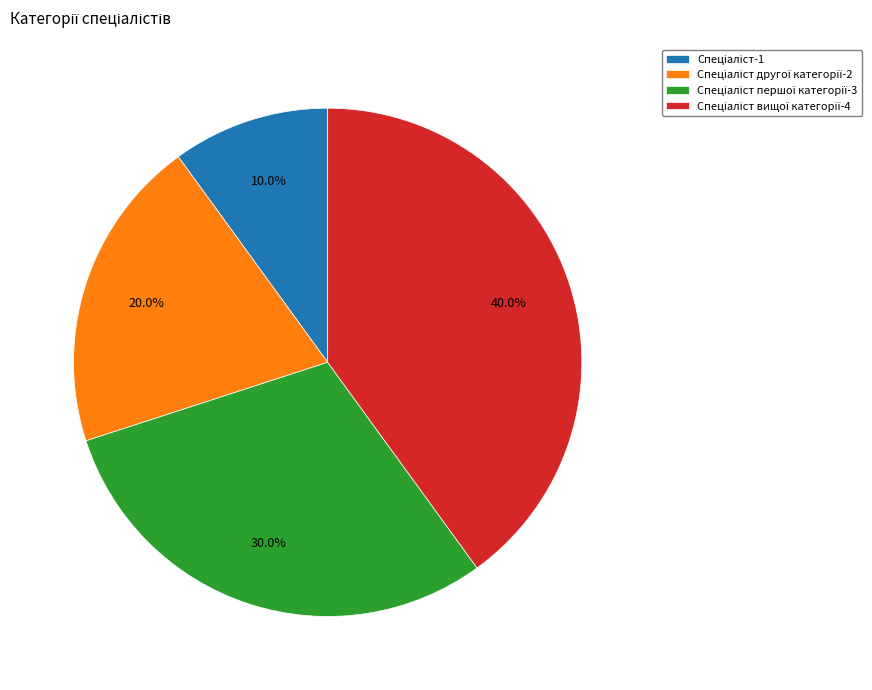

Is there any slice that represents more than half of the pie?

No